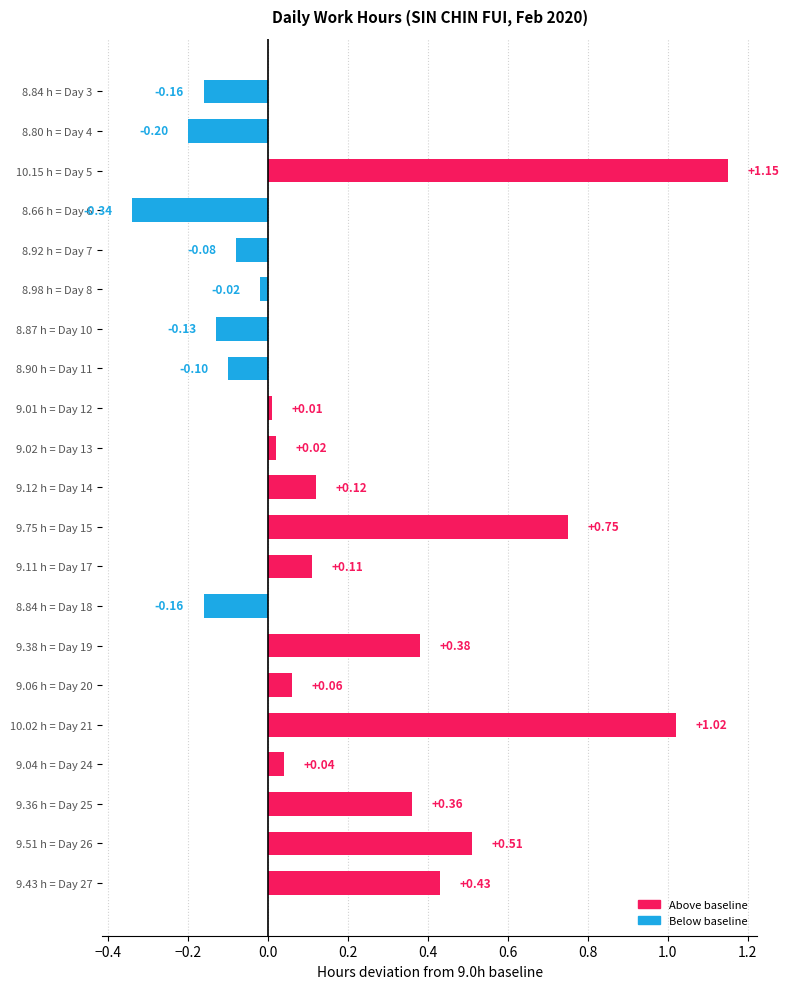

Which has a higher value, 8.90 h = Day 11 or 9.12 h = Day 14?

9.12 h = Day 14